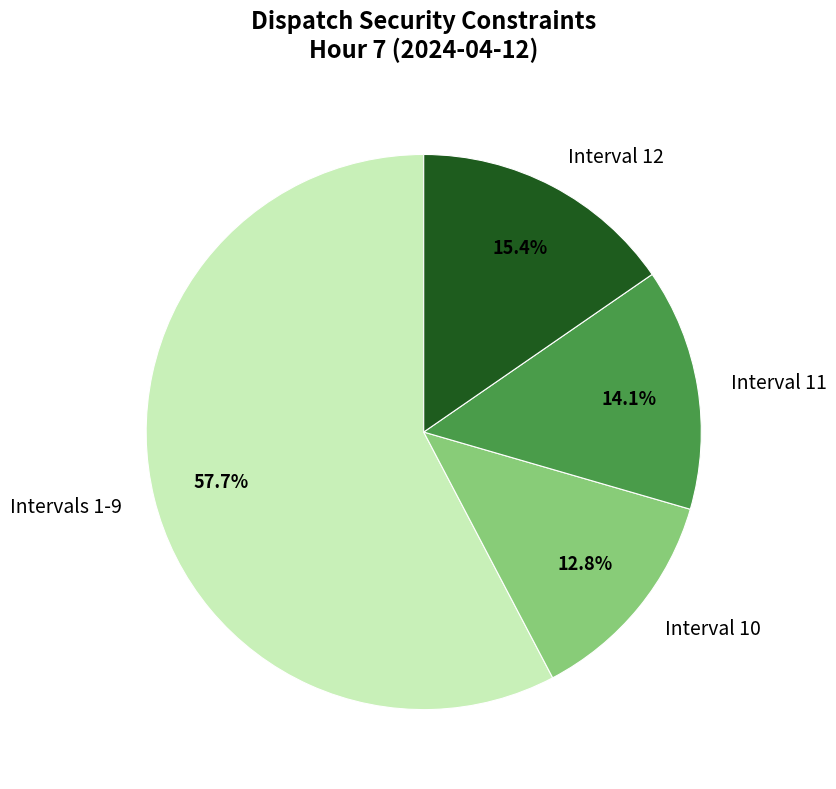

Does Interval 10 represent more than half of the total?

No